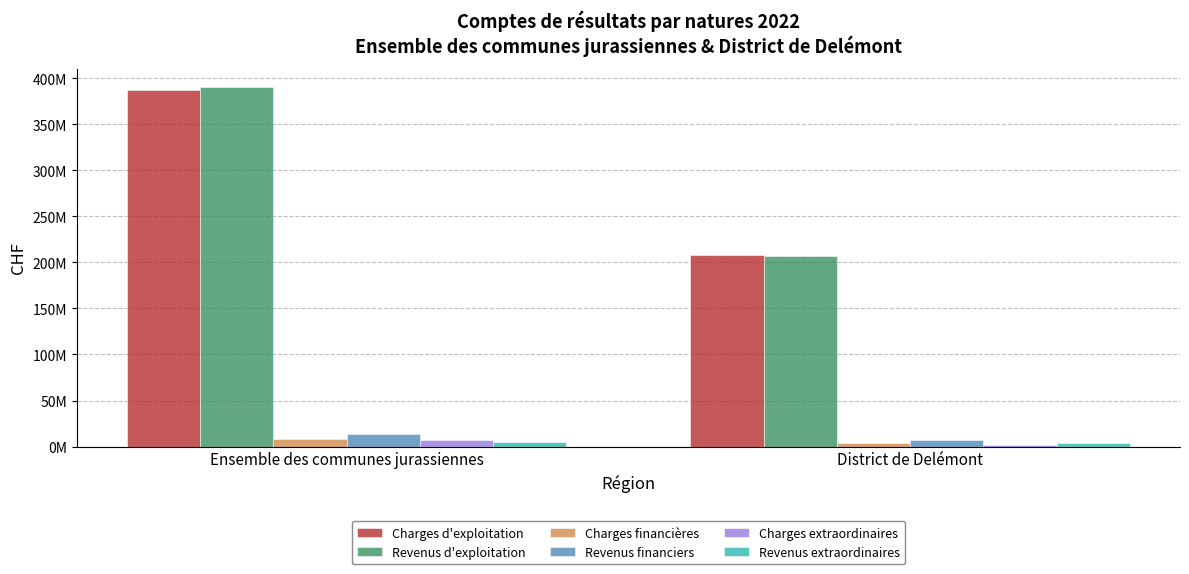

Are the bars horizontal?

No